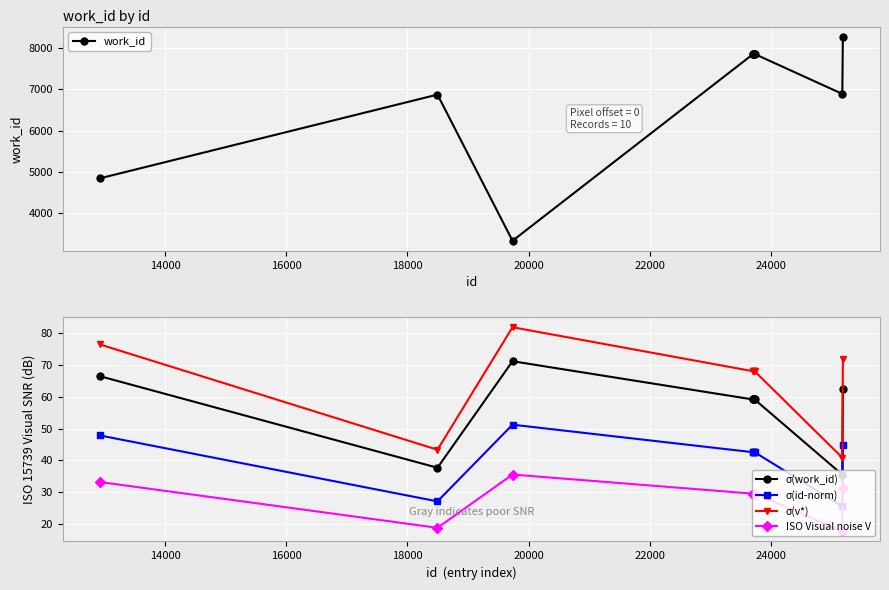

True or false: work_id has more than 0 interior local peaks.

True